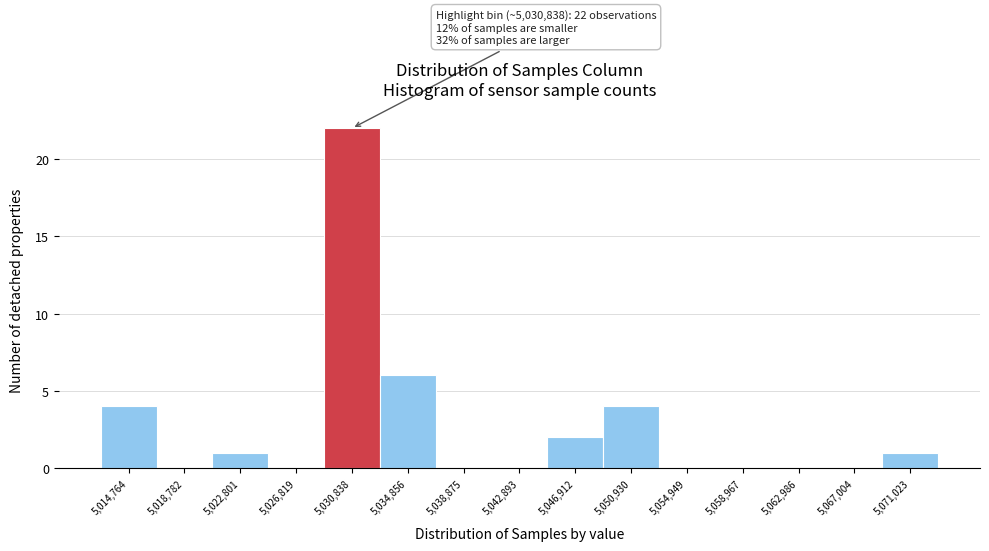

Reading left to right, transcribe all the data shown in this chart.

5,014,764=4	5,018,782=0	5,022,801=1	5,026,819=0	5,030,838=22	5,034,856=6	5,038,875=0	5,042,893=0	5,046,912=2	5,050,930=4	5,054,949=0	5,058,967=0	5,062,986=0	5,067,004=0	5,071,023=1